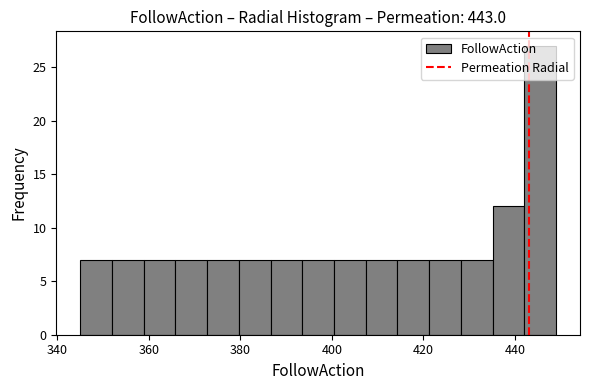

Around what value on the x-axis is the tallest bar? Give the approximate position of its centre, as read against the axis.

446